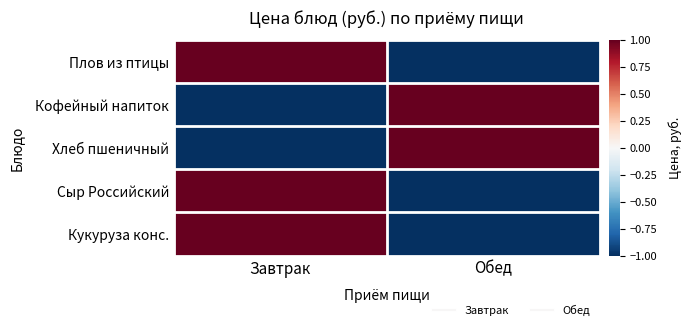

Reading right to left, transcribe all the data shown in this chart.

Плов из птицы: Обед=-1.0	Завтрак=1.0
Кофейный напиток: Обед=1.0	Завтрак=-1.0
Хлеб пшеничный: Обед=1.0	Завтрак=-1.0
Сыр Российский: Обед=-1.0	Завтрак=1.0
Кукуруза конс.: Обед=-1.0	Завтрак=1.0